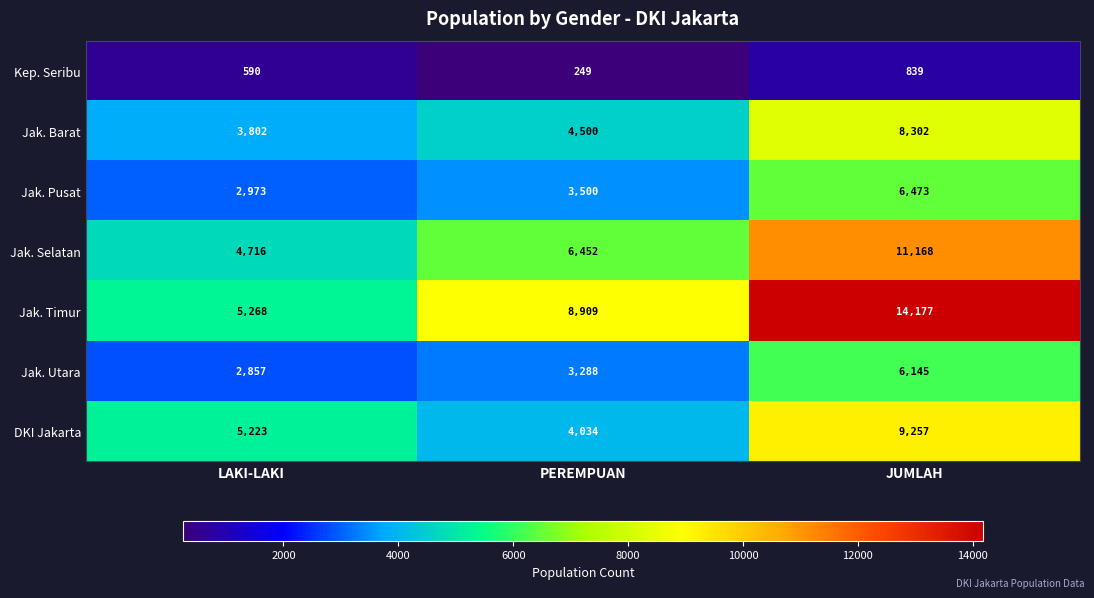

Count the number of data series in this chart.

7